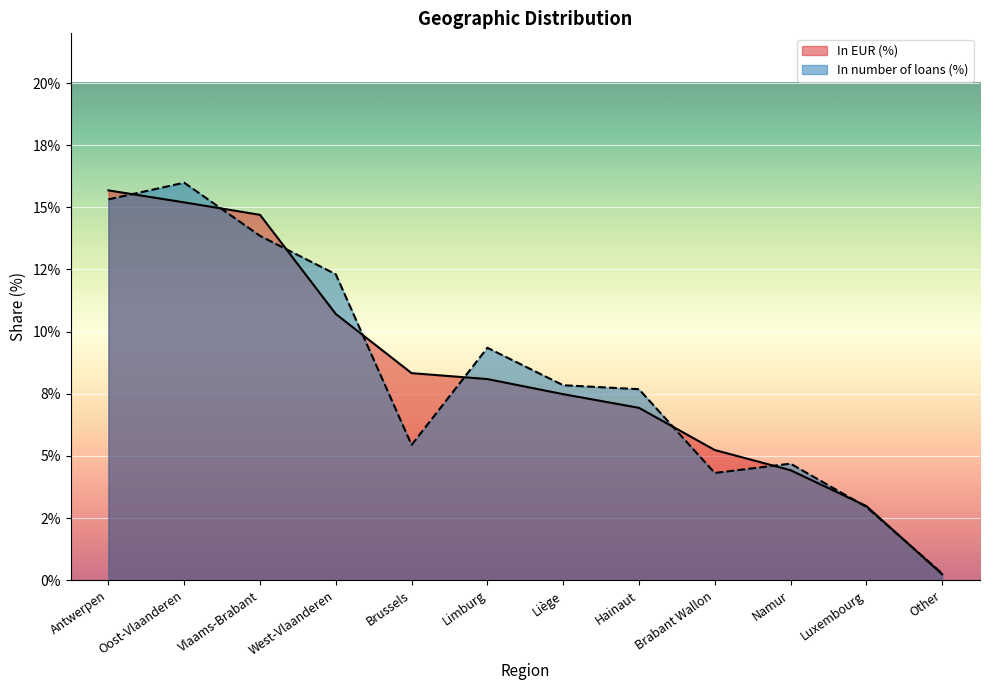

At how many categories does at least one series exceed 12?

4